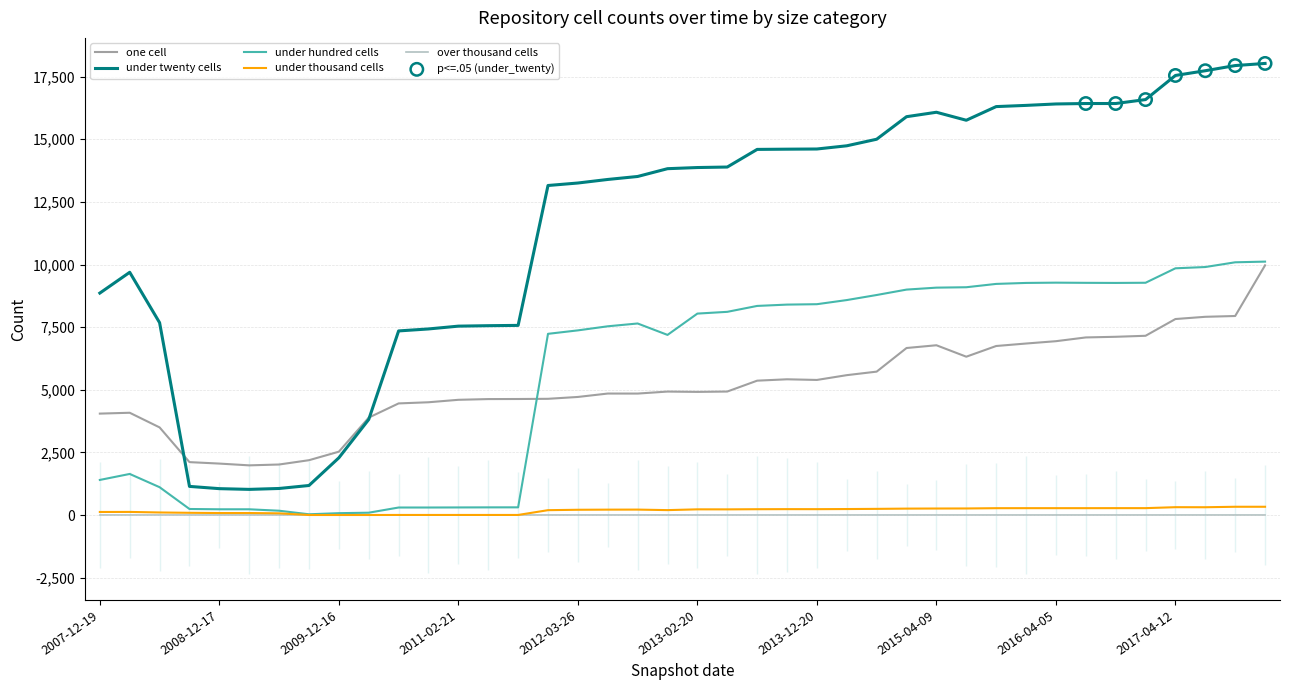

Which series reaches the maximum Y coordinate?

under_twenty_cells